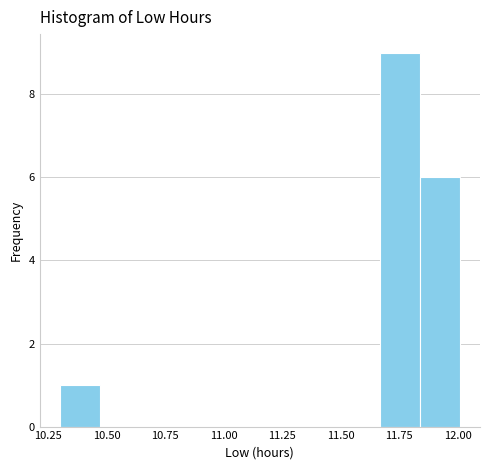

Around what value on the x-axis is the tallest bar? Give the approximate position of its centre, as read against the axis.

11.75